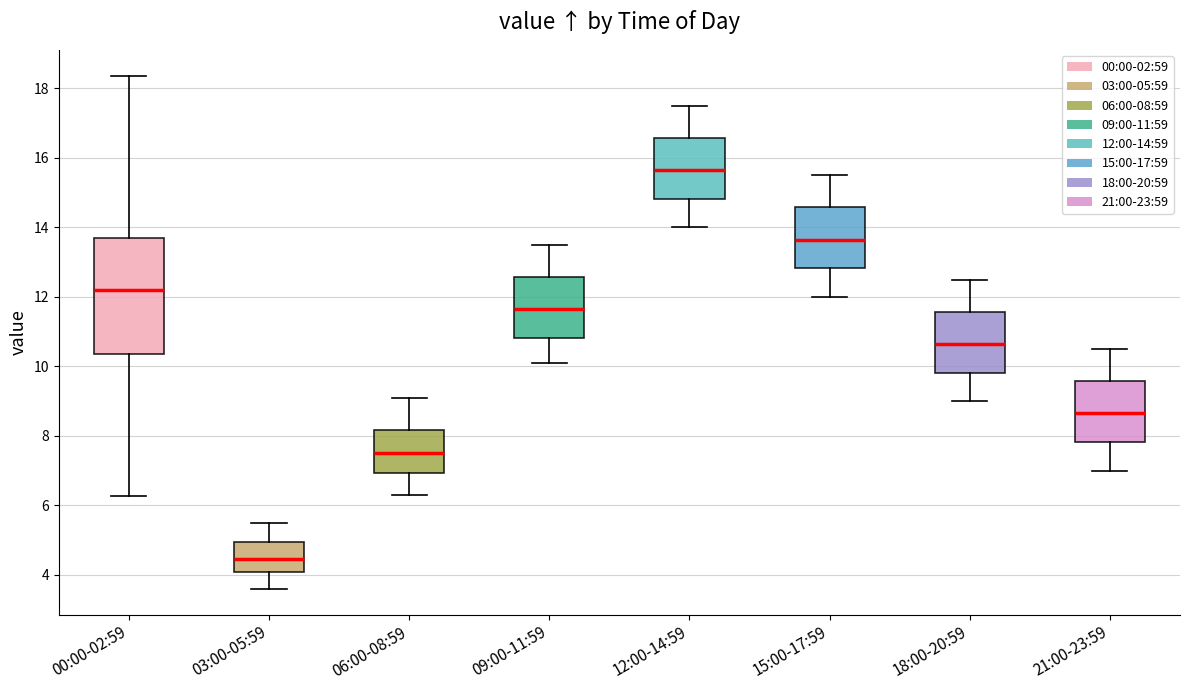

Reading left to right, read every box against the y-axis: the position of its median line, the range the box covers, and the ends of its whiskers. The values are not printed on the chart, so give them approximately, as read against the axis.

00:00-02:59: median 12.2, box 10.4 to 13.6, whiskers 6.2 to 18.4
03:00-05:59: median 4.4, box 4.2 to 5.0, whiskers 3.6 to 5.6
06:00-08:59: median 7.6, box 7.0 to 8.2, whiskers 6.4 to 9.2
09:00-11:59: median 11.6, box 10.8 to 12.6, whiskers 10.2 to 13.6
12:00-14:59: median 15.6, box 14.8 to 16.6, whiskers 14.0 to 17.6
15:00-17:59: median 13.6, box 12.8 to 14.6, whiskers 12.0 to 15.6
18:00-20:59: median 10.6, box 9.8 to 11.6, whiskers 9.0 to 12.6
21:00-23:59: median 8.6, box 7.8 to 9.6, whiskers 7.0 to 10.6